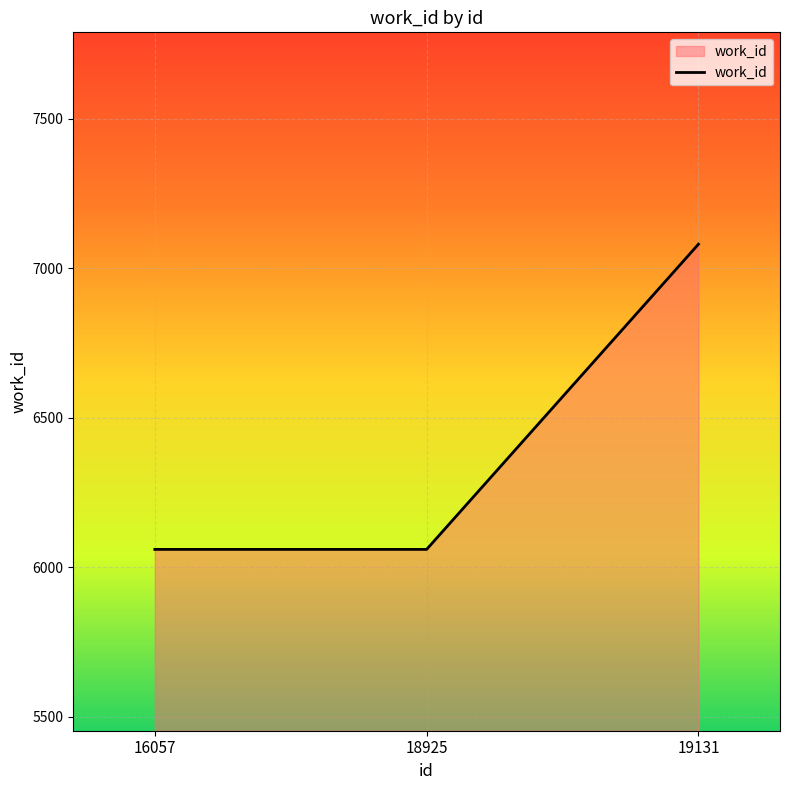

The chart shows a value of 7080 at 19131. True or false?

True